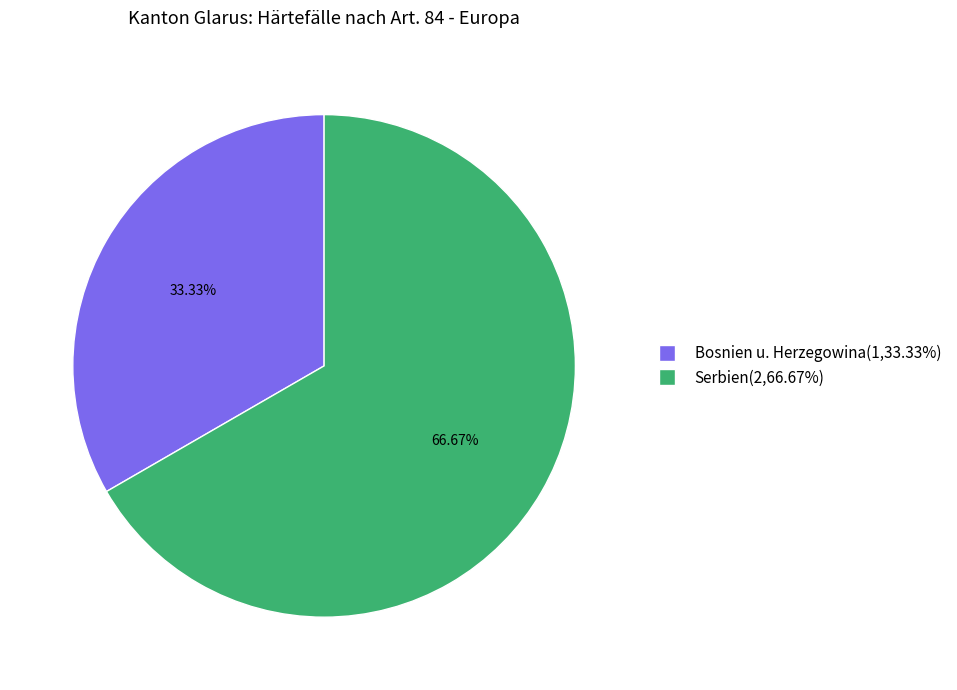

Which category has the biggest portion of the pie?

Serbien